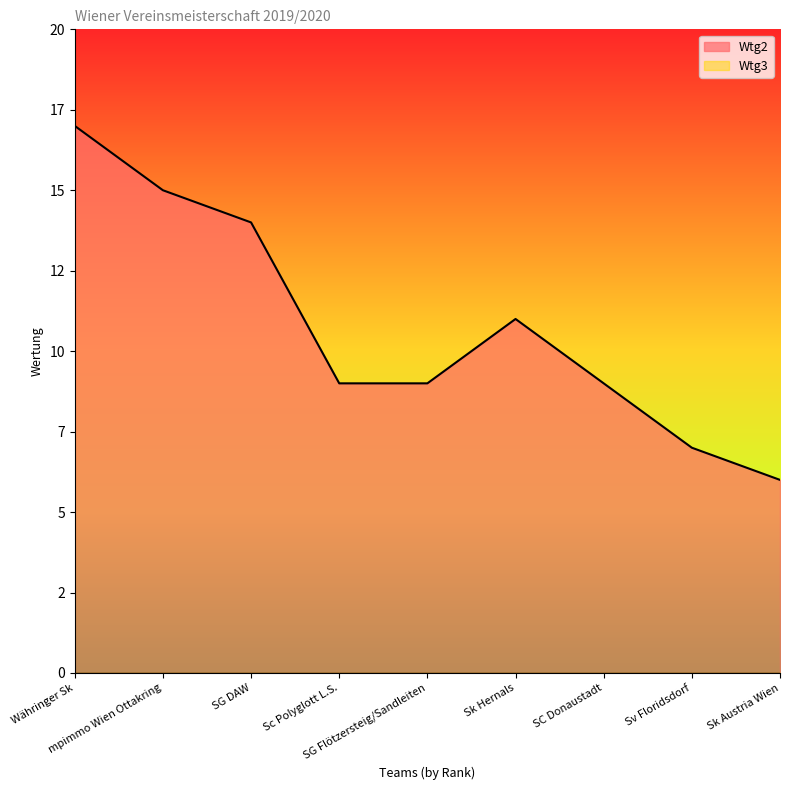

Where is the data nearest to the value 11?

Sk Hernals